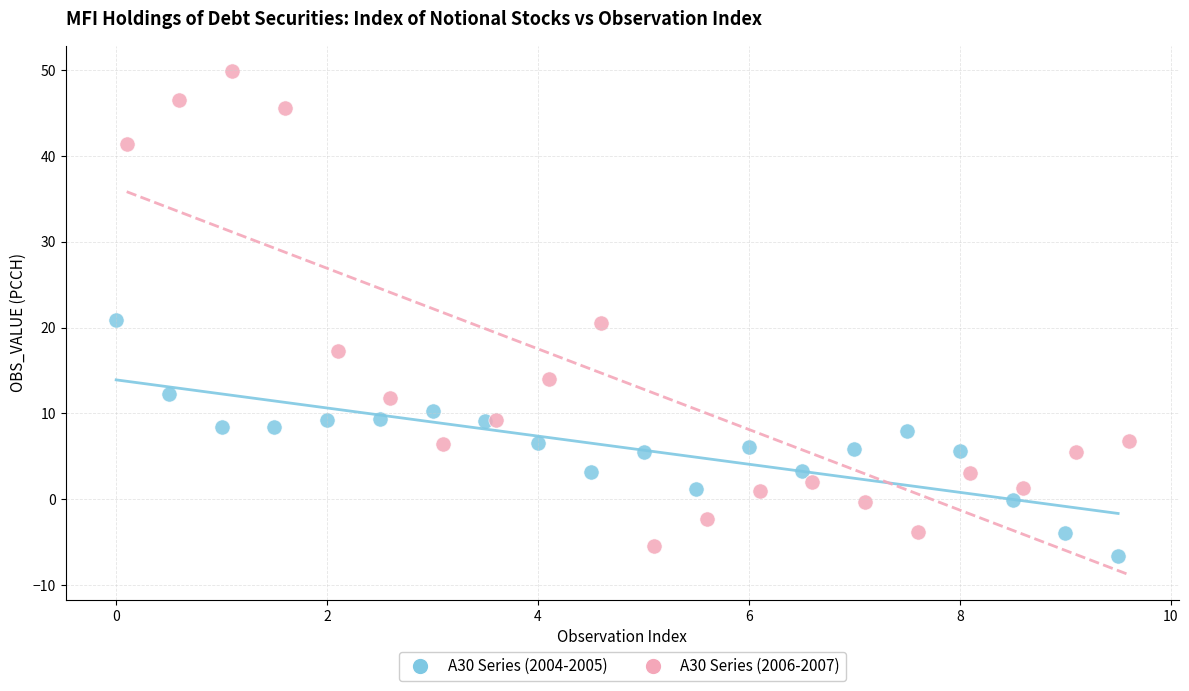

Which series reaches the maximum Y coordinate?

A30 Series (2006-2007)